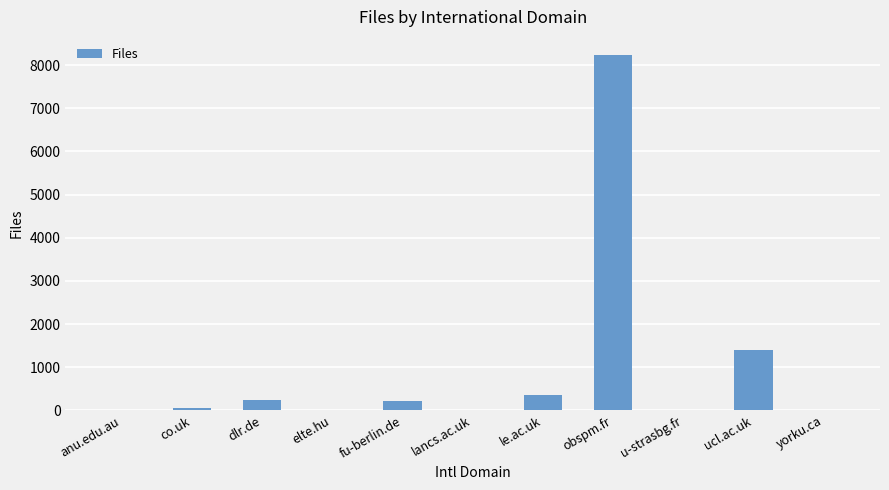

What is the difference between the values at anu.edu.au and elte.hu?

2